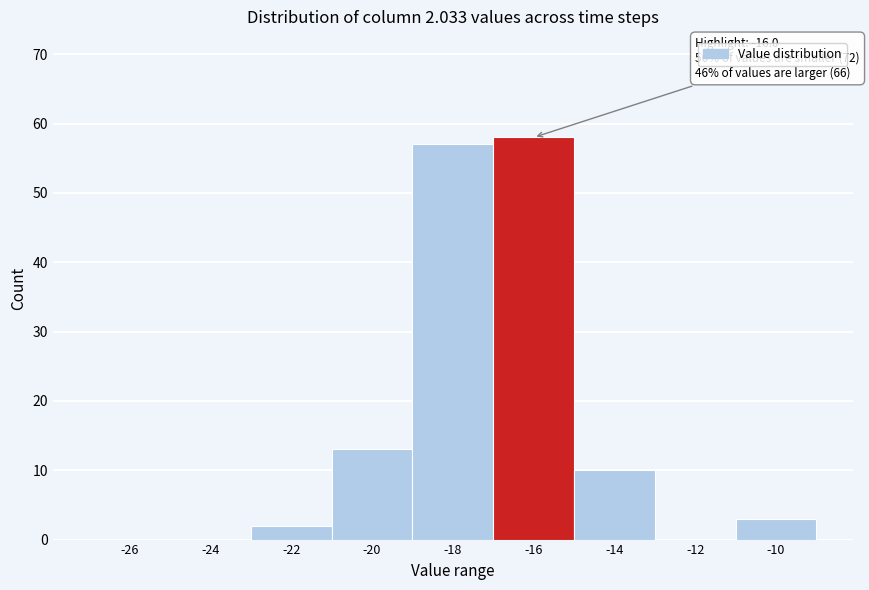

Reading left to right, list all the values displayed in this chart.

-26=0	-24=0	-22=2	-20=13	-18=57	-16=58	-14=10	-12=0	-10=3